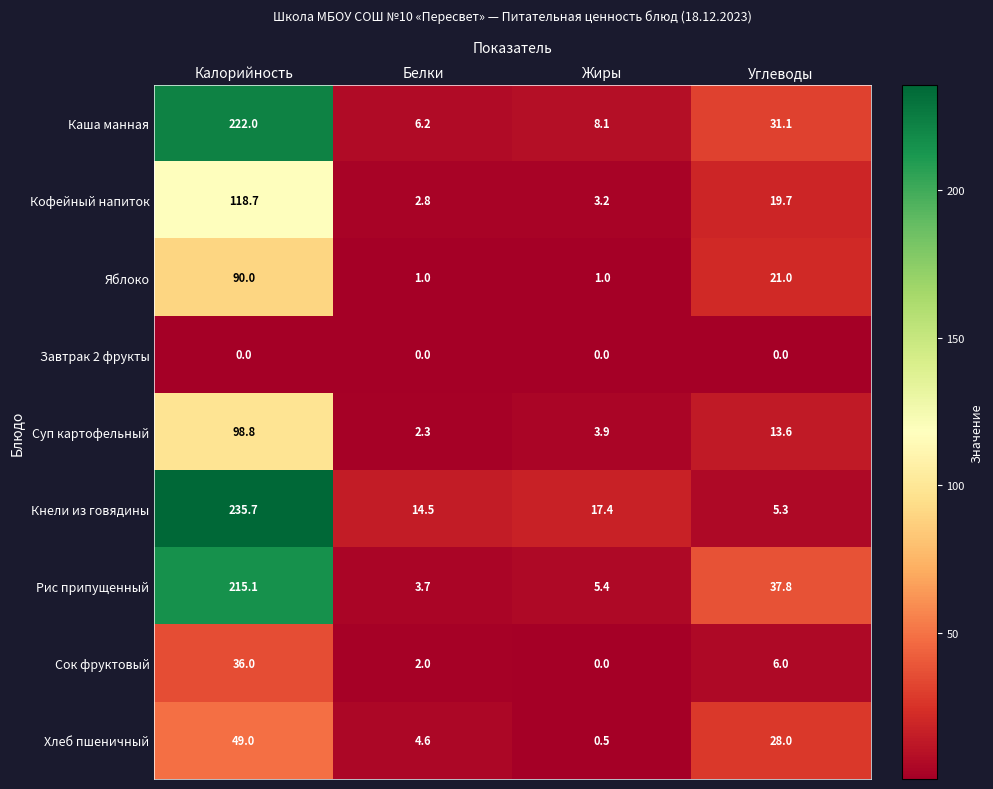

At which label is Каша манная closest to 114?

Углеводы